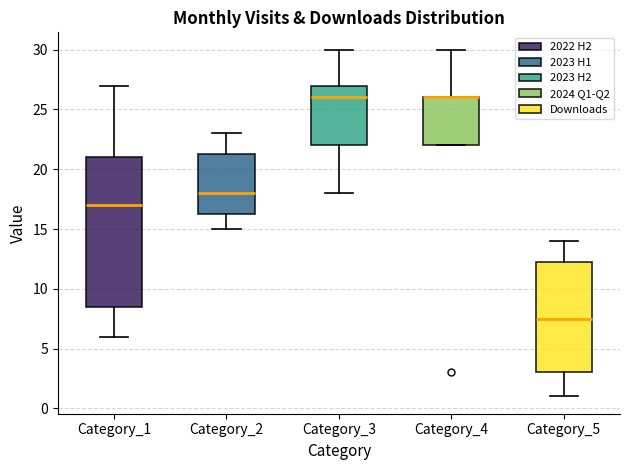

Reading left to right, read every box against the y-axis: the position of its median line, the range the box covers, and the ends of its whiskers. The values are not printed on the chart, so give them approximately, as read against the axis.

Category_1: median 17.0, box 8.5 to 21.0, whiskers 6.0 to 27.0
Category_2: median 18.0, box 16.5 to 21.5, whiskers 15.0 to 23.0
Category_3: median 26.0, box 22.0 to 27.0, whiskers 18.0 to 30.0
Category_4: median 26.0 (drawn on the box's upper edge), box 22.0 to 26.0, whiskers 22.0 to 30.0
Category_5: median 7.5, box 3.0 to 12.5, whiskers 1.0 to 14.0